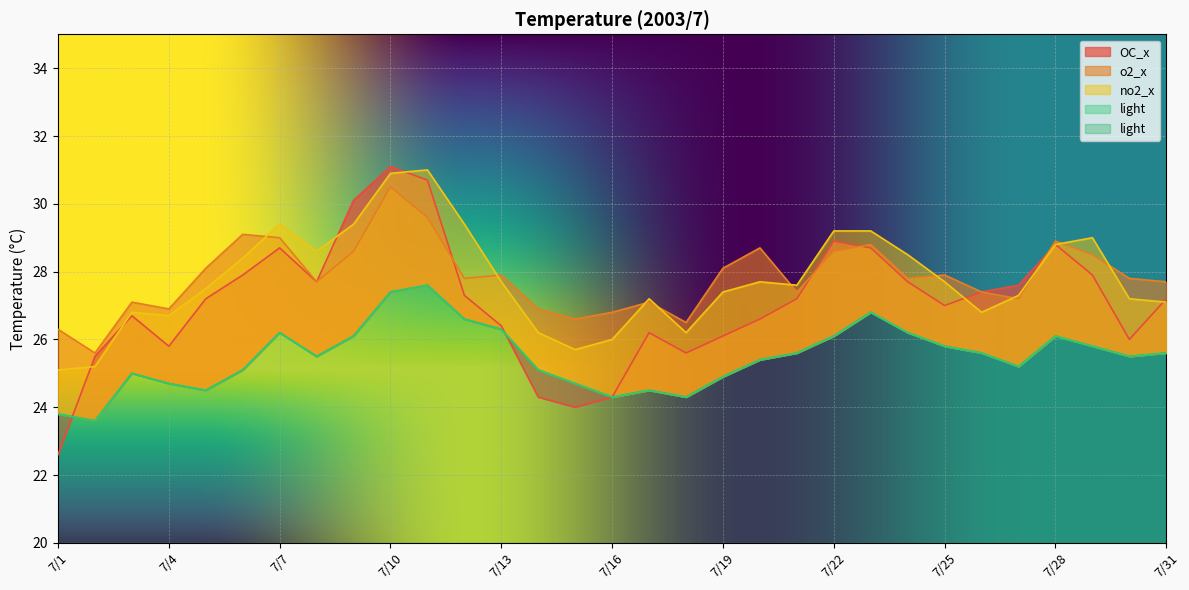

At how many categories does at least one series exceed 28?

15